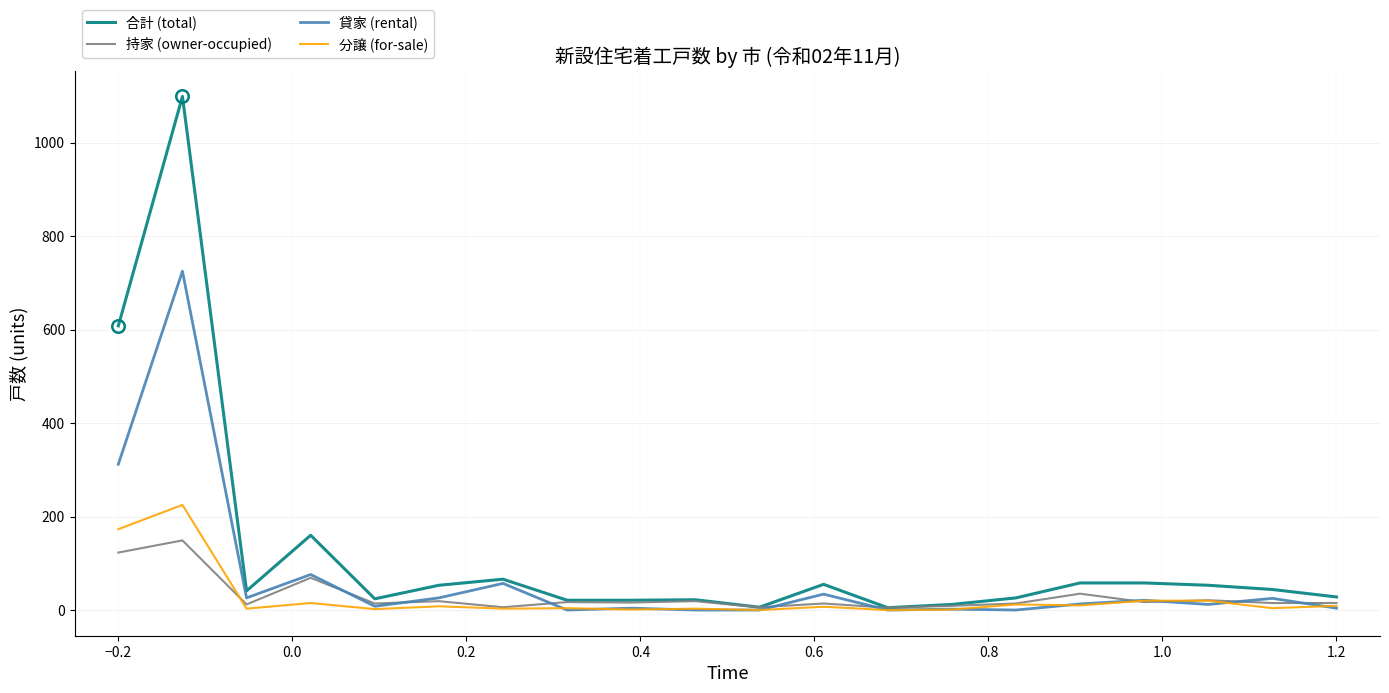

Does the chart have visible grid lines?

Yes